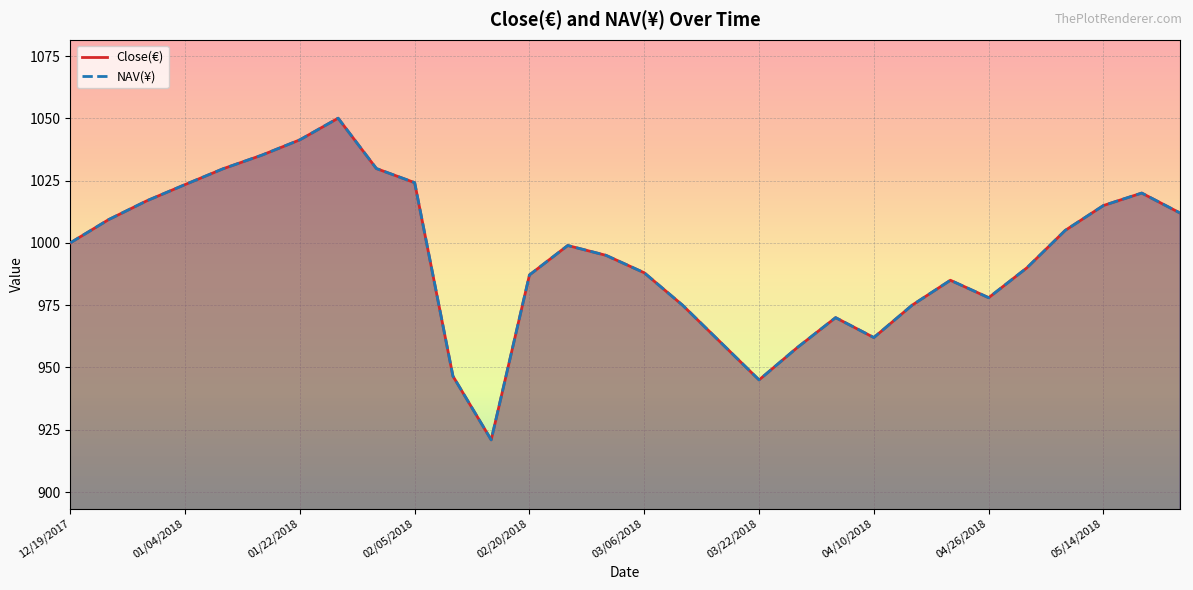

What is the highest value of the Close(€) series?

1050.0